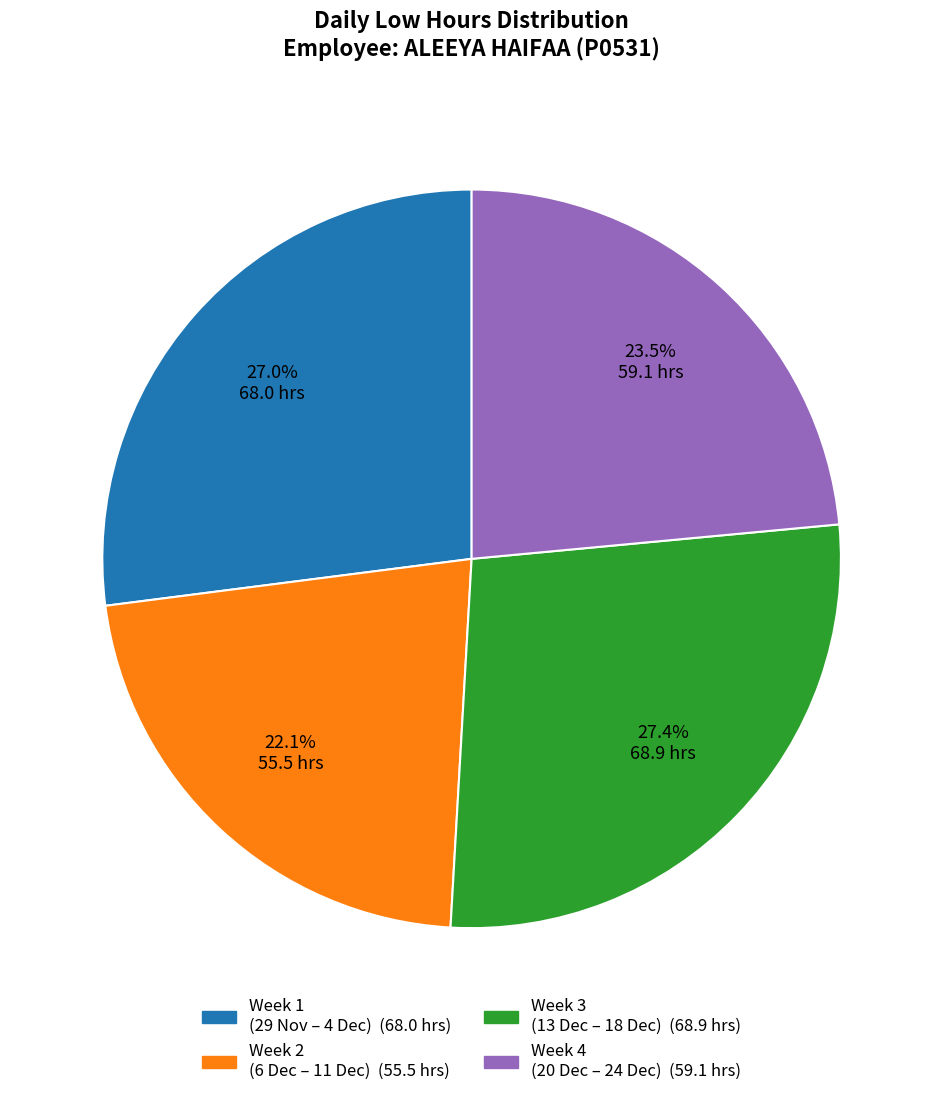

Is there a majority slice in this chart?

No